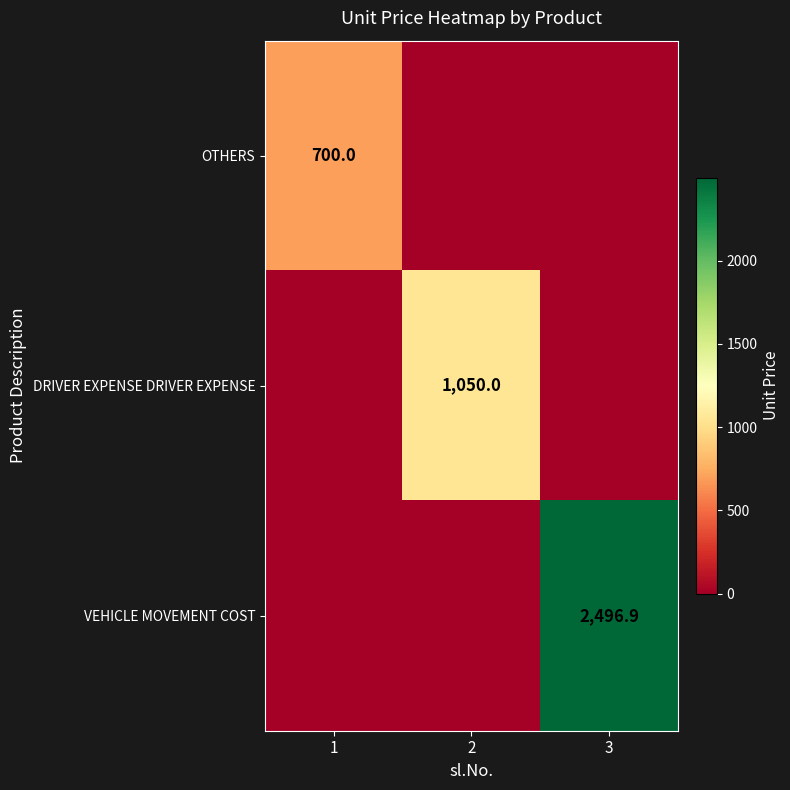

The VEHICLE MOVEMENT COST series shows 905.1 at 3. True or false?

False